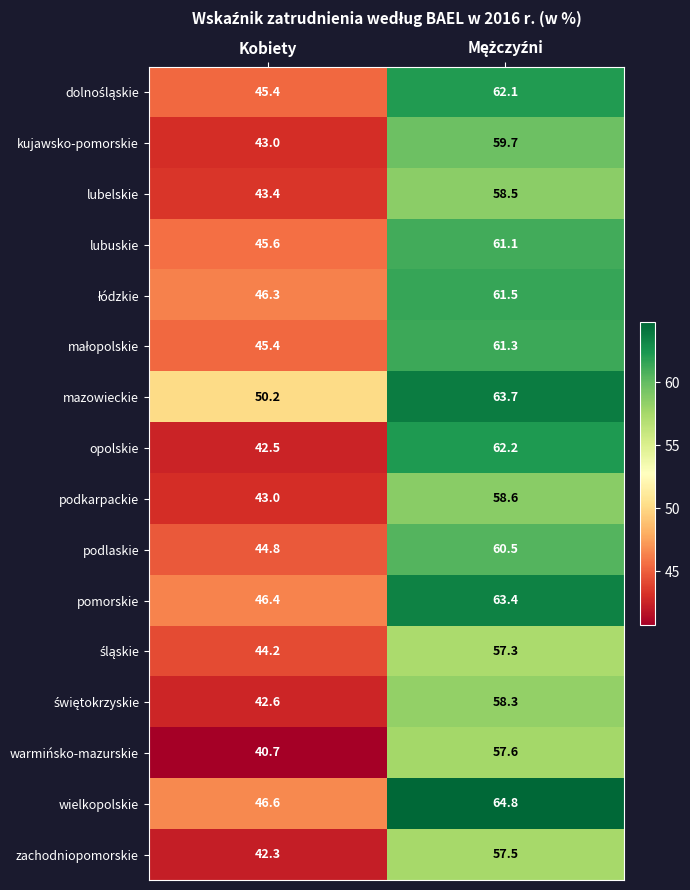

At how many categories does at least one series exceed 49?

2